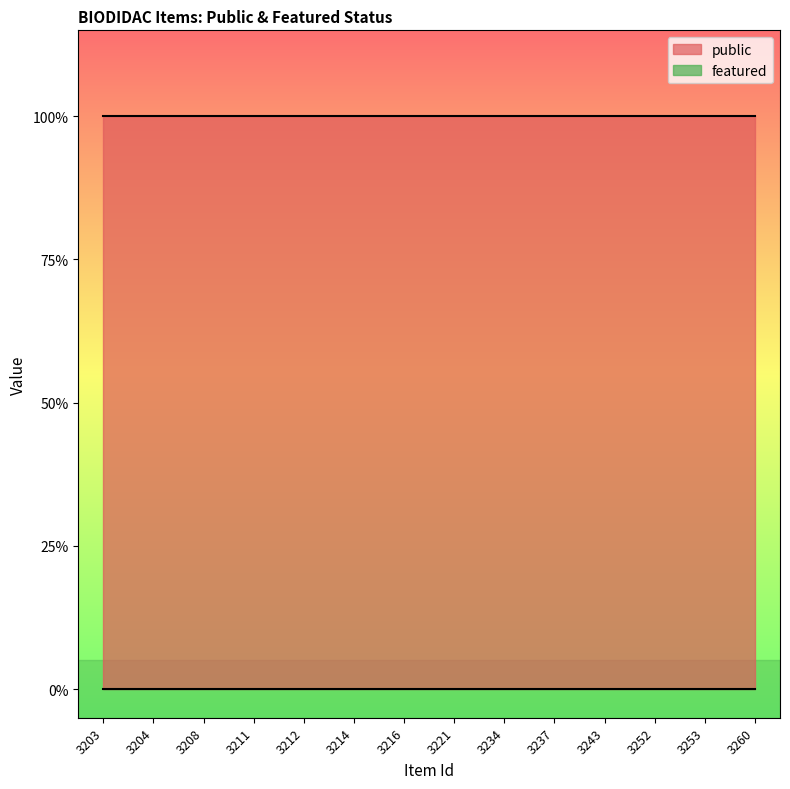

How many data points does each series have?

14